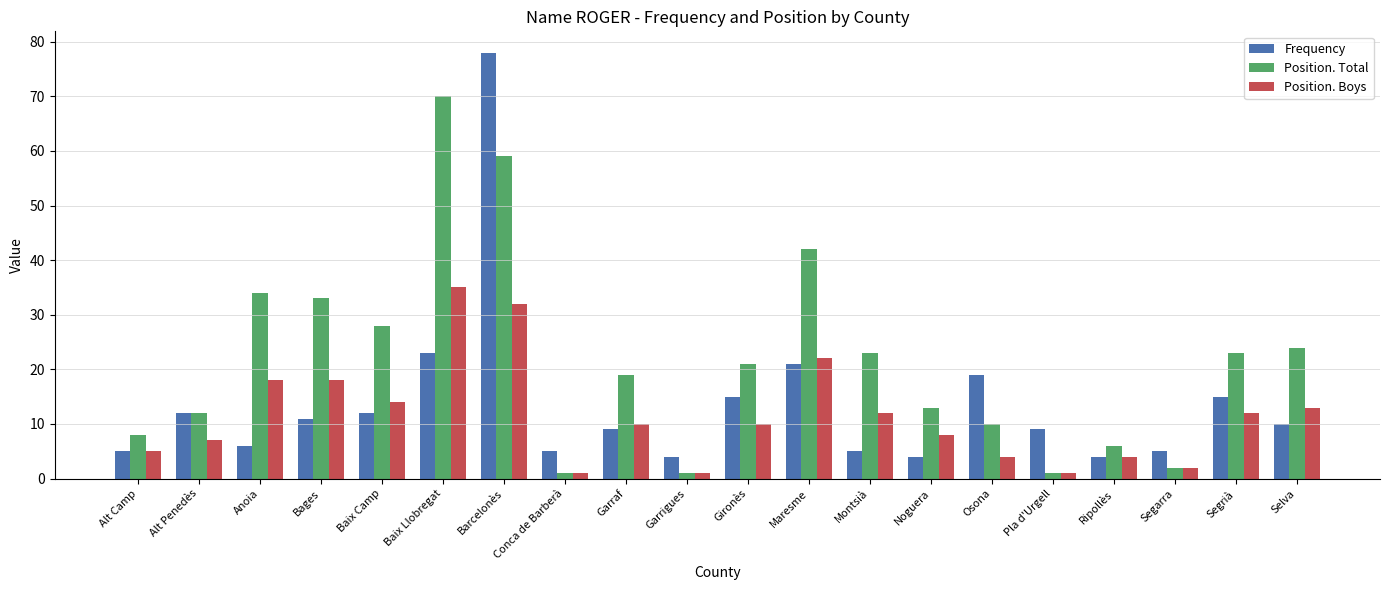

How many data points does each series have?

20